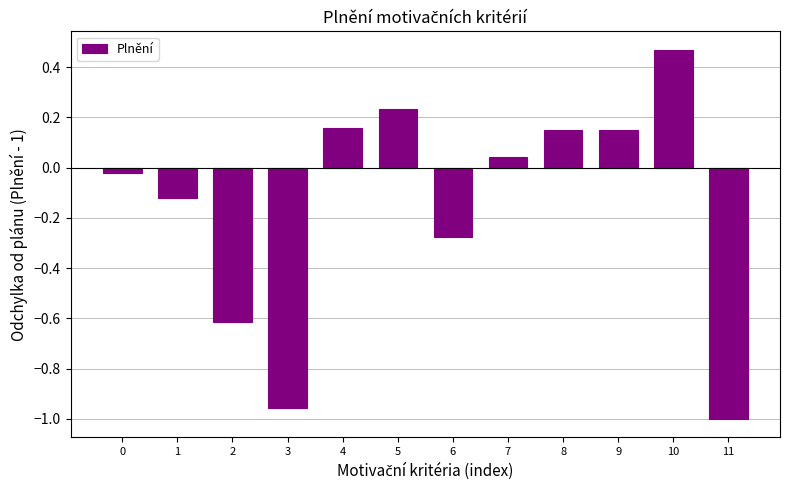

Is it true that the value at 11 is -1.0?

True